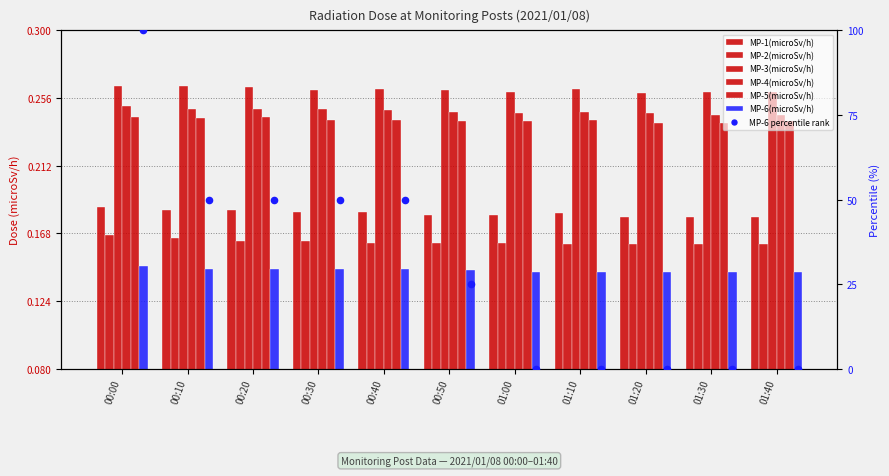

What is the total value across all series at 00:10?

1.2